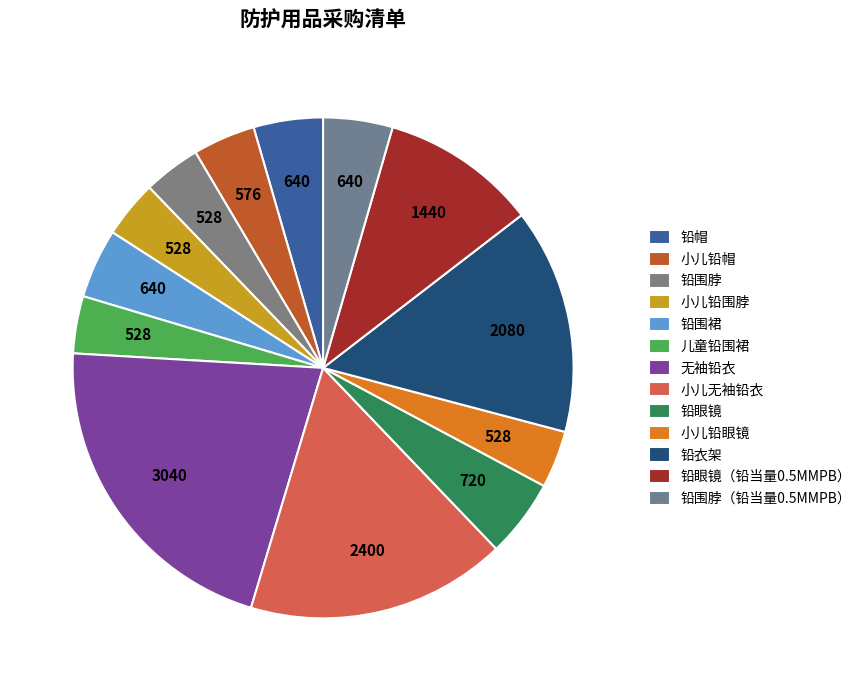

How many segments does this pie chart have?

13